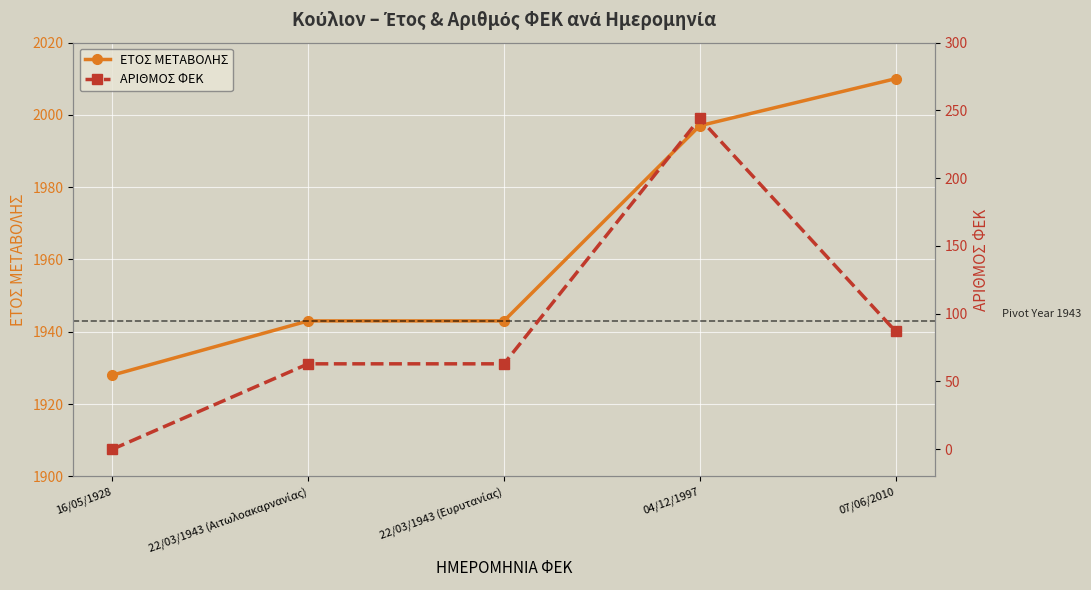

In ΑΡΙΘΜΟΣ ΦΕΚ, how many points are higher than both neighbors (excluding endpoints)?

1